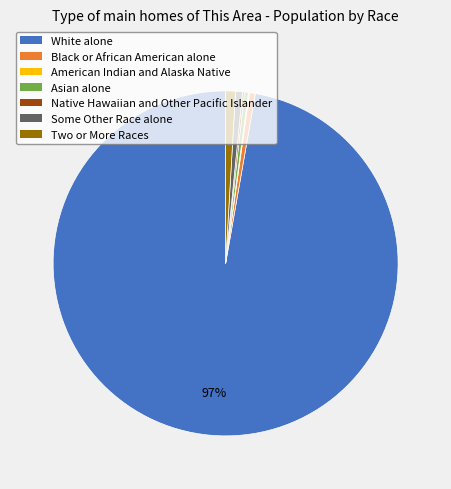

True or false: Some Other Race alone accounts for 7% of the total.

False